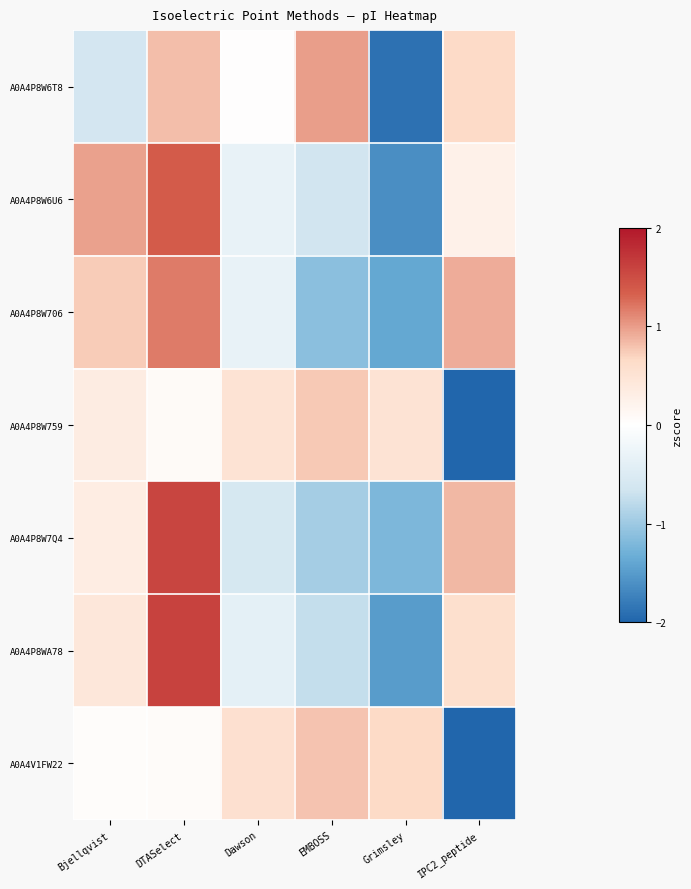

How many data points does each series have?

6